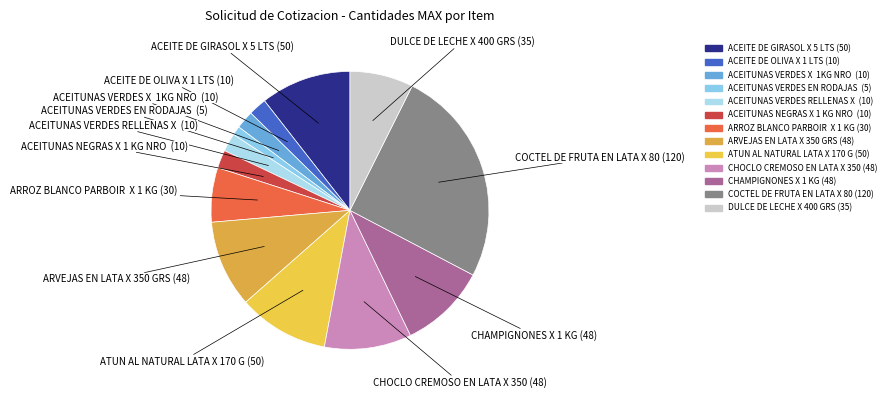

How many slices are in this pie chart?

13